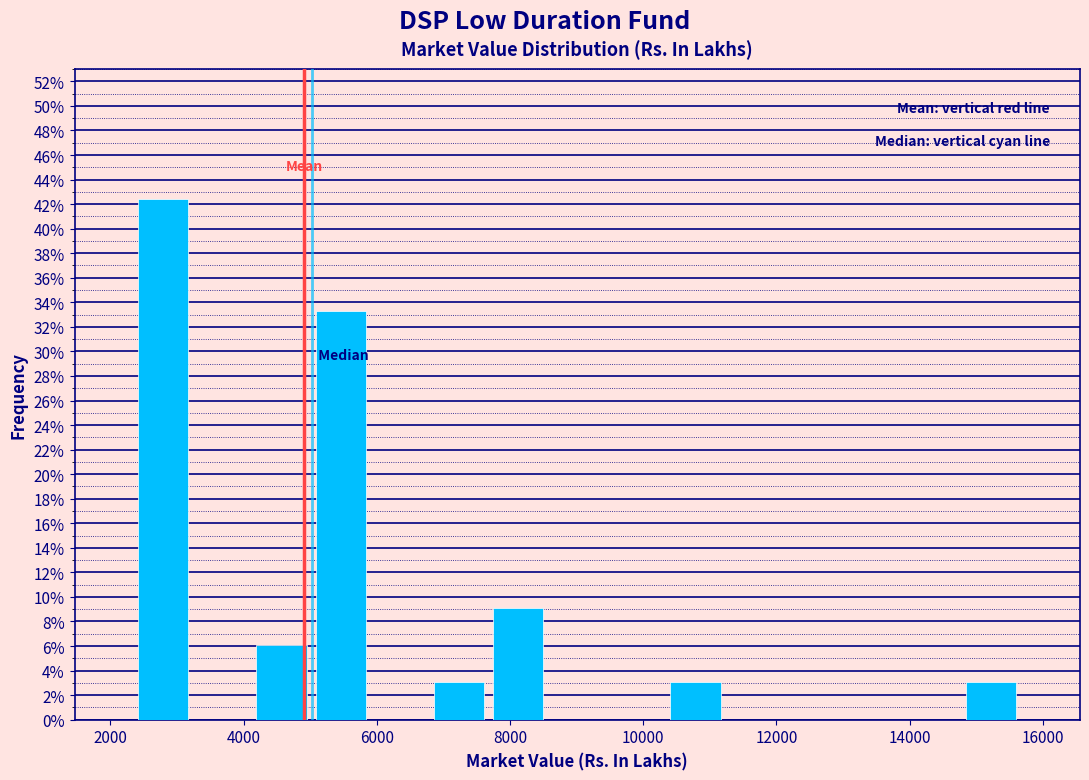

Reading left to right, list every bar in this chart as the range it spans on the x-axis followed by its height. Neither the bar edges nor the heights are printed on the chart, so give them approximately, as read against the axes.

2400 to 3200: 42.4
3200 to 4200: 0
4200 to 5000: 6.0
5000 to 6000: 33.4
6000 to 6800: 0
6800 to 7600: 3.0
7600 to 8600: 9.0
8600 to 9400: 0
9400 to 10400: 0
10400 to 11200: 3.0
11200 to 12200: 0
12200 to 13000: 0
13000 to 13800: 0
13800 to 14800: 0
14800 to 15600: 3.0